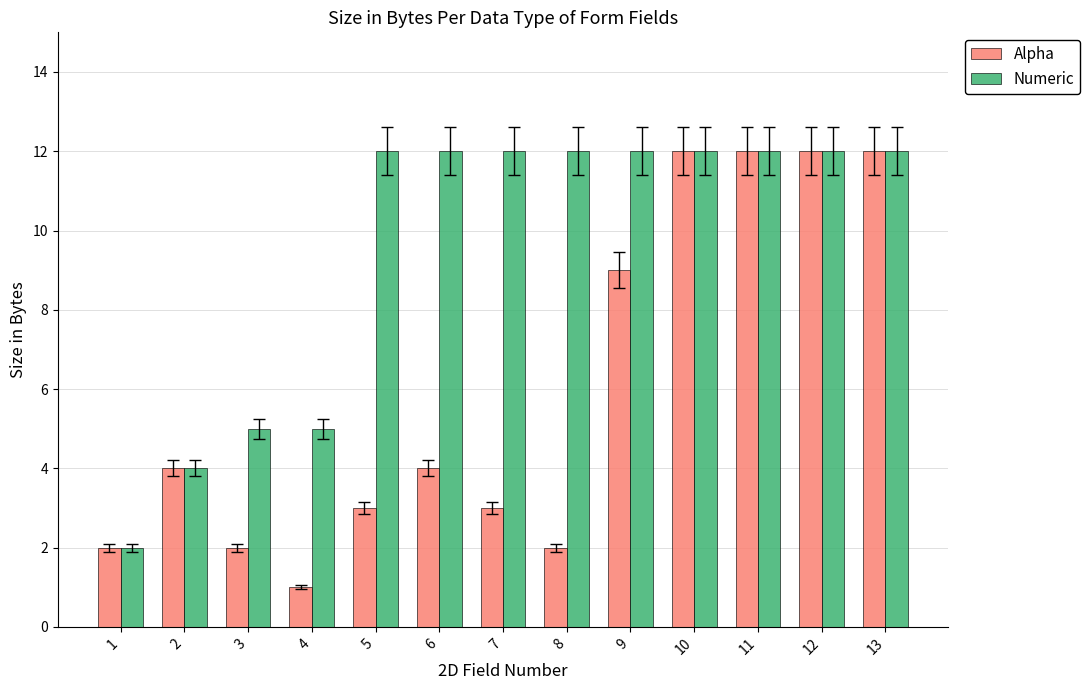

What is the greatest value displayed?

12